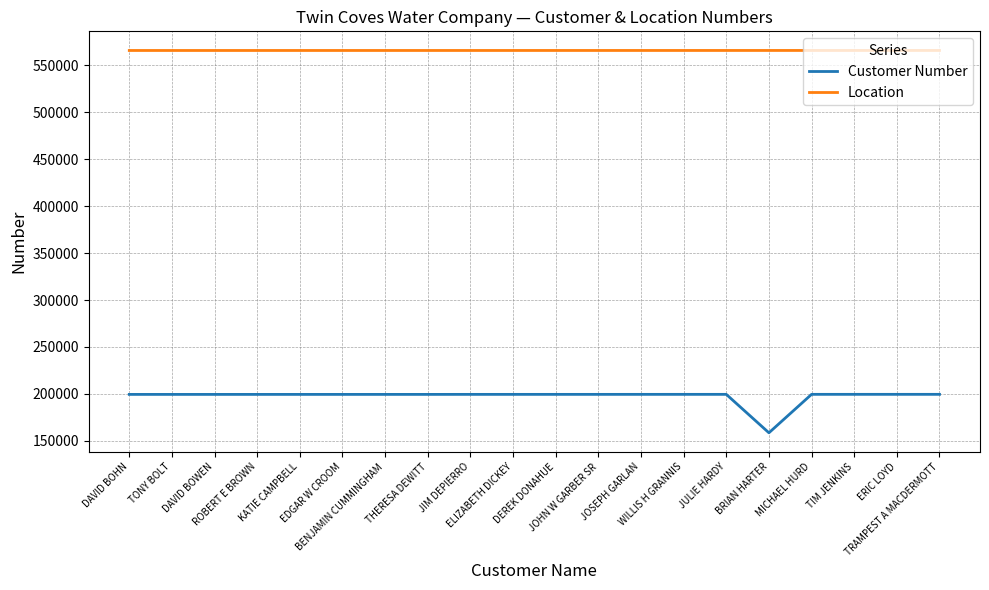

Rank the series by their average value, from lowest to highest.

Customer Number, Location